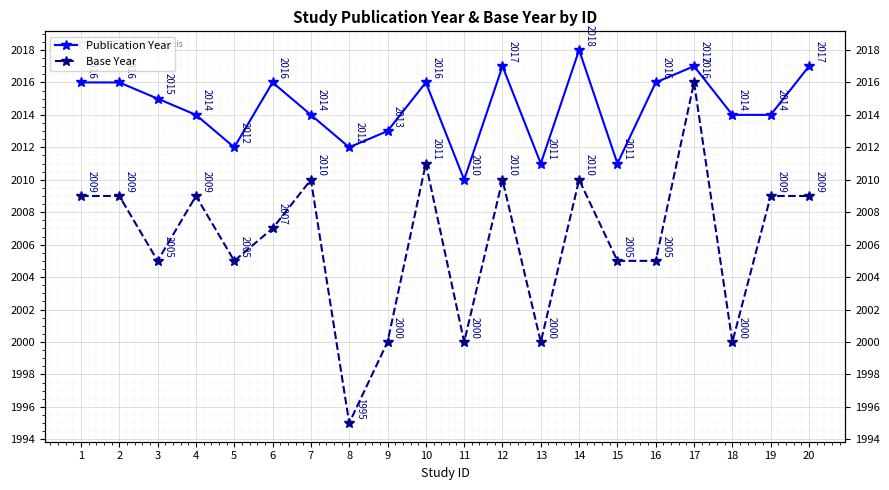

Reading left to right, extract all data points from this chart.

Publication Year: 2016	2016	2015	2014	2012	2016	2014	2012	2013	2016	2010	2017	2011	2018	2011	2016	2017	2014	2014	2017
Base Year: 2009	2009	2005	2009	2005	2007	2010	1995	2000	2011	2000	2010	2000	2010	2005	2005	2016	2000	2009	2009